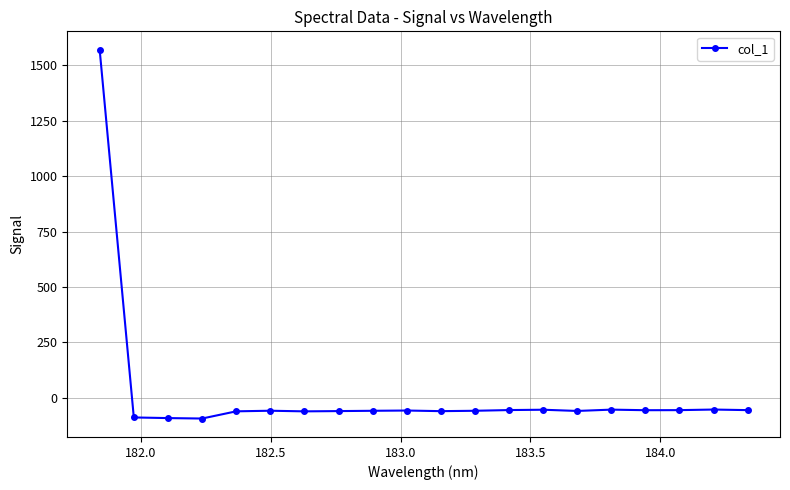

What is the difference between the maximum and minimum values?

1665.4